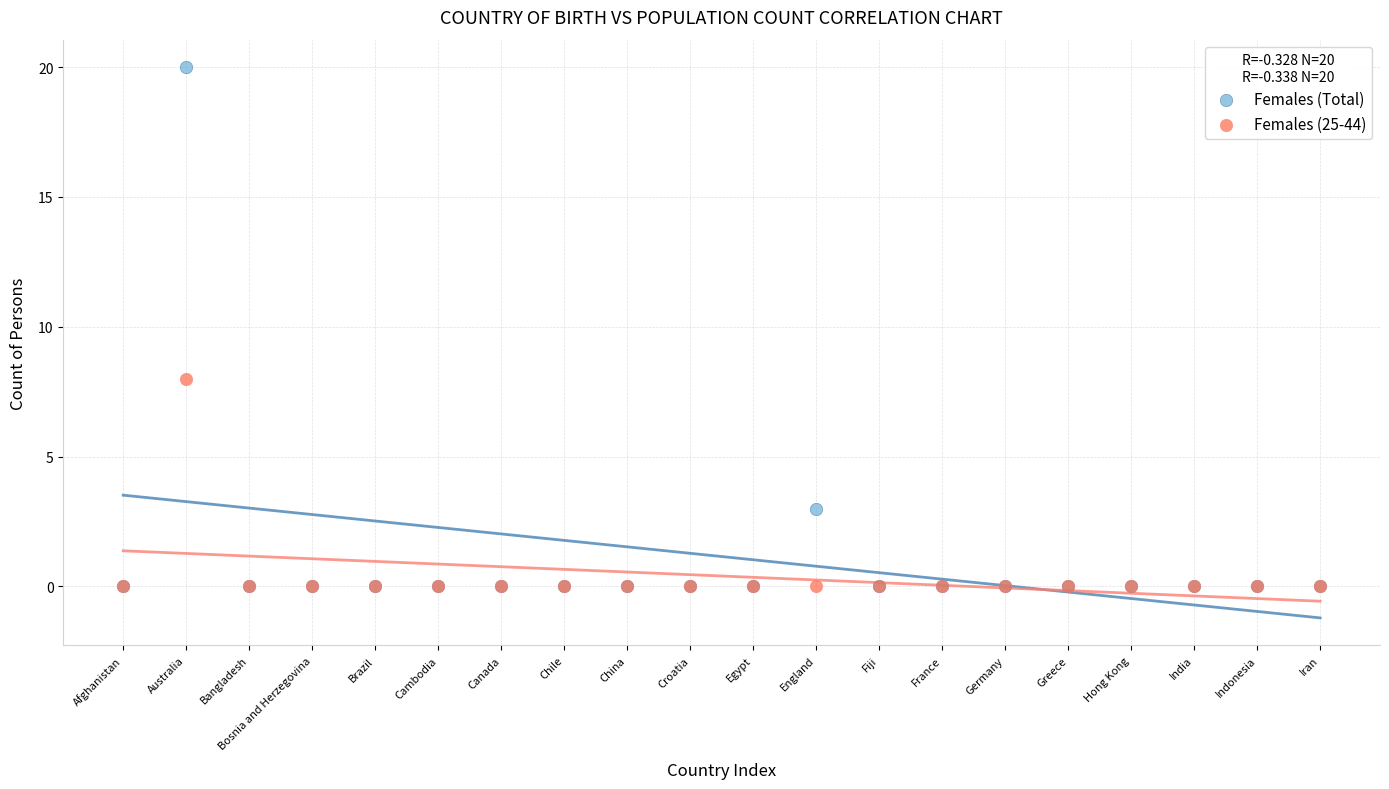

Across all series, what Y value is closest to 10?

8